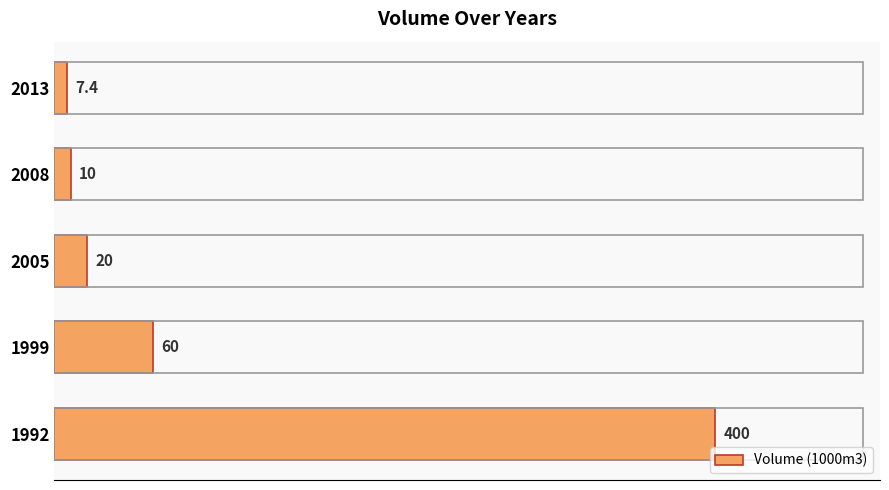

How many categories are shown in the chart?

5